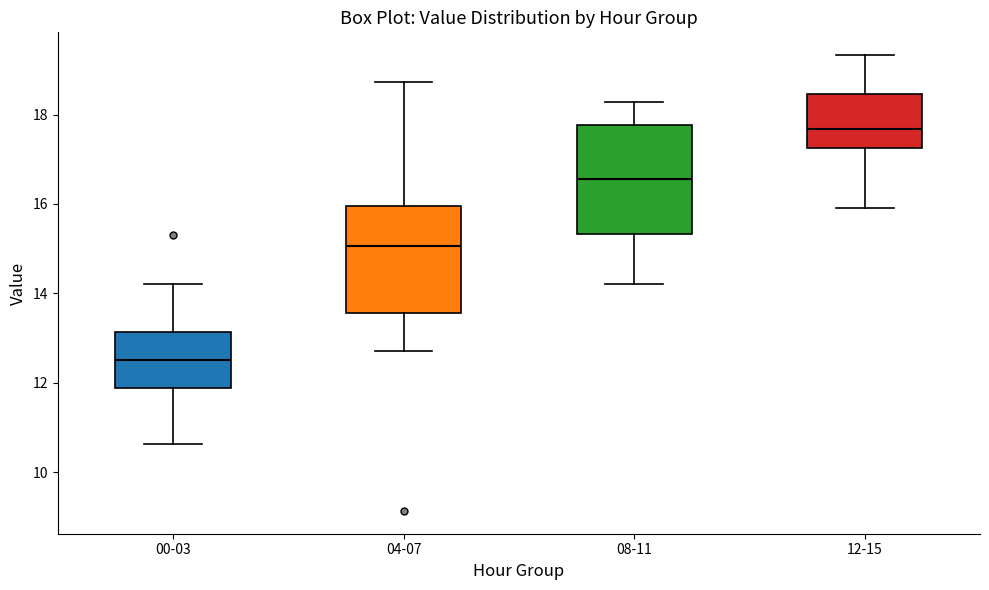

Reading left to right, read every box against the y-axis: the position of its median line, the range the box covers, and the ends of its whiskers. The values are not printed on the chart, so give them approximately, as read against the axis.

00-03: median 12.6, box 11.8 to 13.2, whiskers 10.6 to 14.2
04-07: median 15.0, box 13.6 to 16.0, whiskers 12.8 to 18.8
08-11: median 16.6, box 15.4 to 17.8, whiskers 14.2 to 18.2
12-15: median 17.6, box 17.2 to 18.4, whiskers 16.0 to 19.4